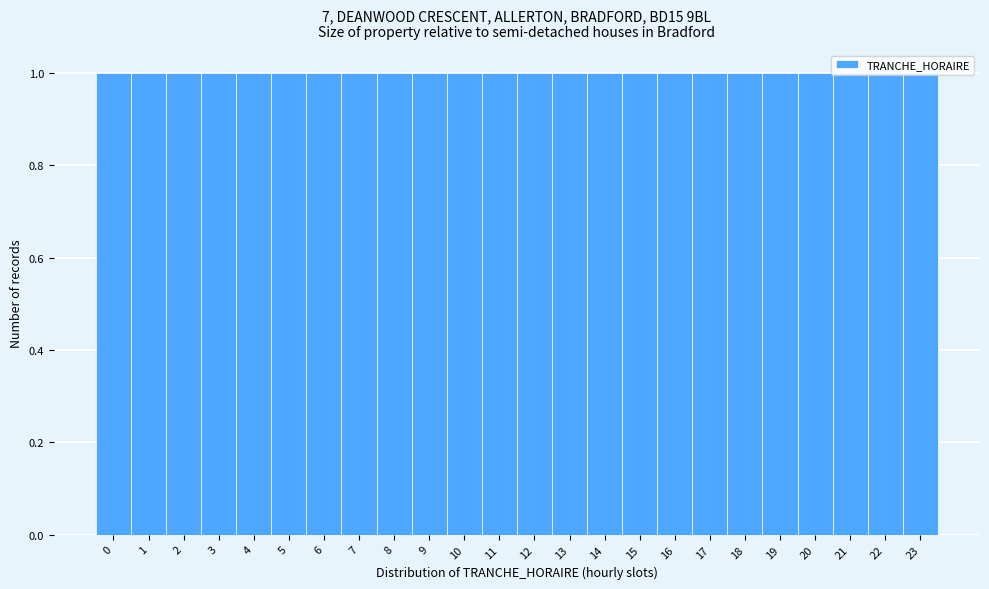

How tall is the bar that spans 3.5 to 4.5 on the x-axis? The values are not printed on the chart, so give them approximately, as read against the axis.

1